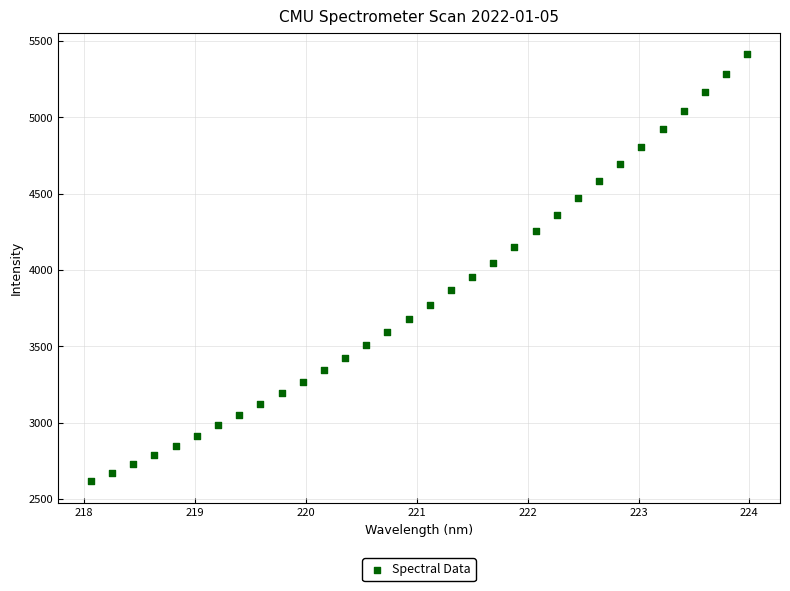

What is the range of X values (max minus min)?

5.9